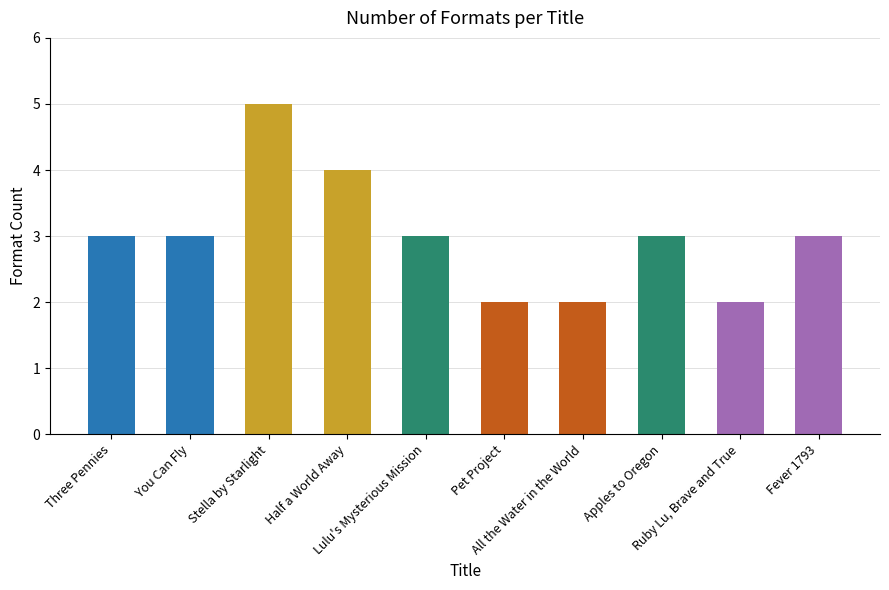

The chart shows a value of 2 at Ruby Lu, Brave and True. True or false?

True